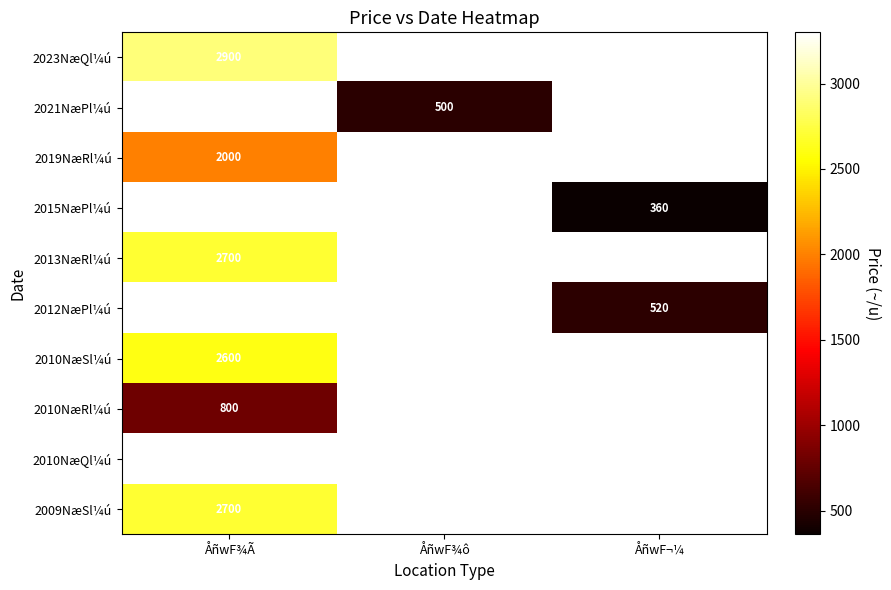

True or false: 2015NæPl¼ú has a value of 360 at ÅñwF¬¼.

True